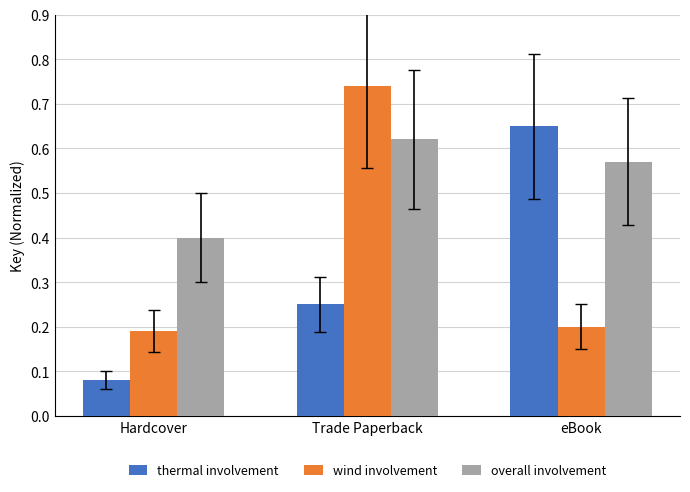

The overall involvement series shows 1.0 at eBook. True or false?

False